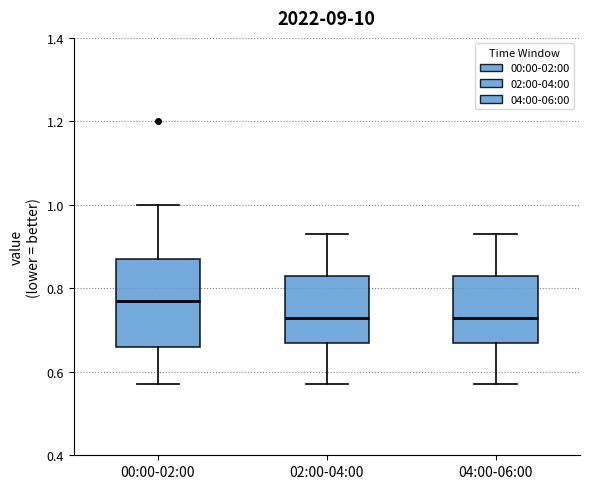

Reading left to right, read every box against the y-axis: the position of its median line, the range the box covers, and the ends of its whiskers. The values are not printed on the chart, so give them approximately, as read against the axis.

00:00-02:00: median 0.78, box 0.66 to 0.88, whiskers 0.58 to 1.00
02:00-04:00: median 0.74, box 0.68 to 0.84, whiskers 0.58 to 0.94
04:00-06:00: median 0.74, box 0.68 to 0.84, whiskers 0.58 to 0.94